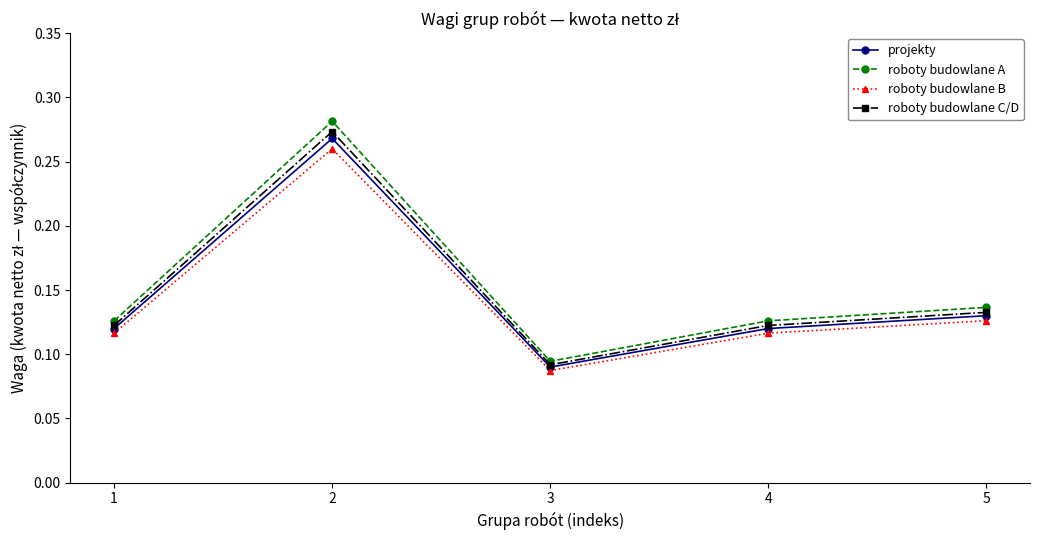

Where is roboty budowlane B nearest to the value 0?

3